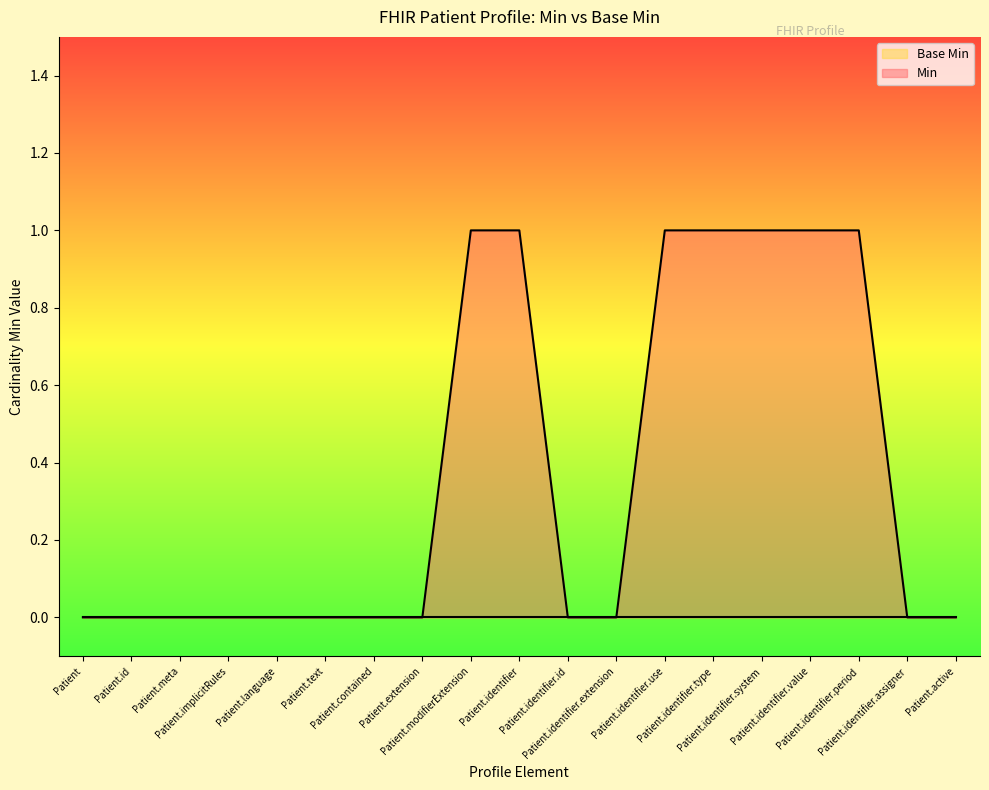

What is the difference between the maximum and minimum values?

1